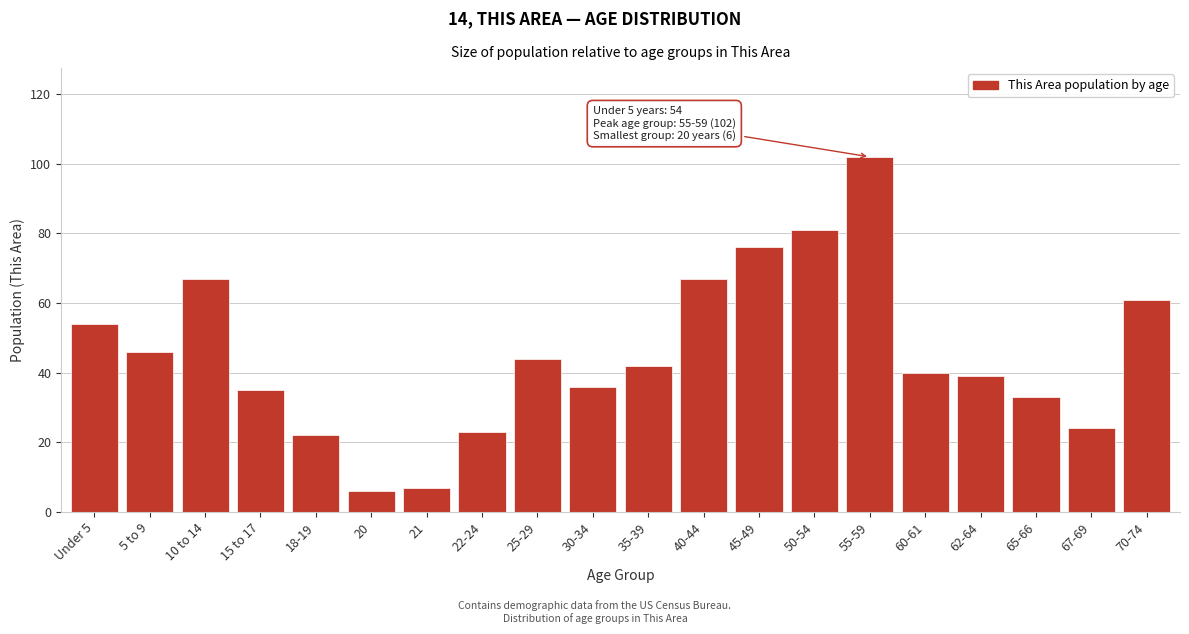

Reading left to right, transcribe all the data shown in this chart.

54	46	67	35	22	6	7	23	44	36	42	67	76	81	102	40	39	33	24	61